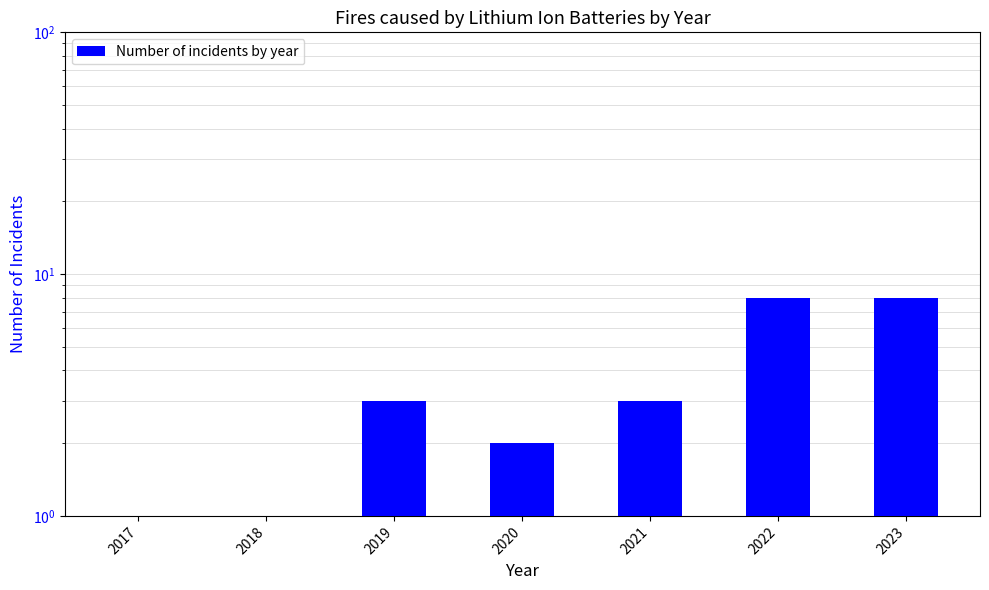

What is the approximate value at 2020?

2